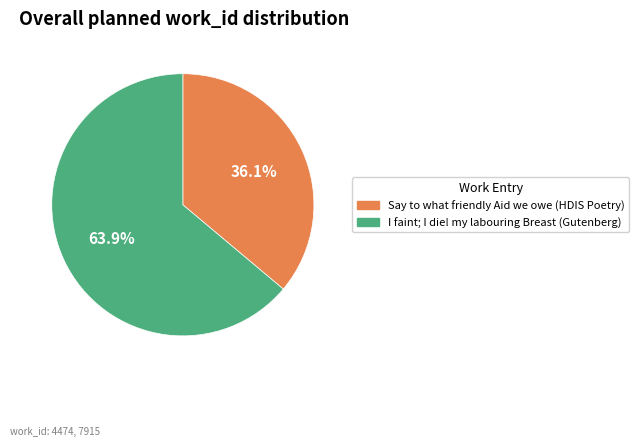

To the nearest percent, what percentage of the pie is Say to what friendly Aid we owe (HDIS Poetry)?

36%